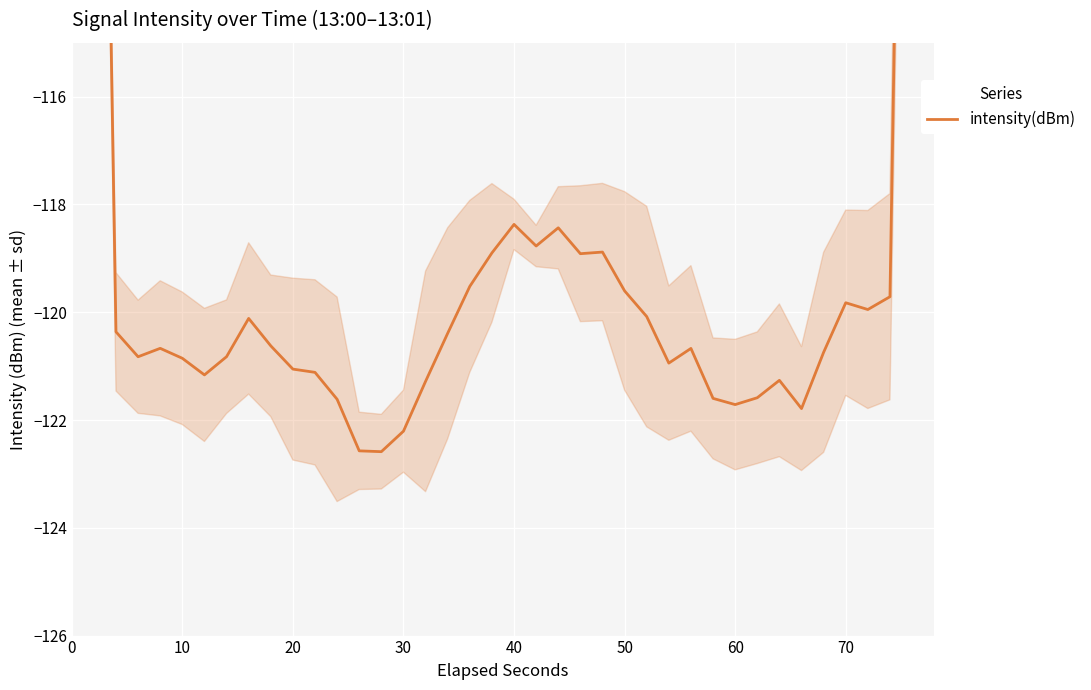

What is the value of the 24th point from the left?

-118.9